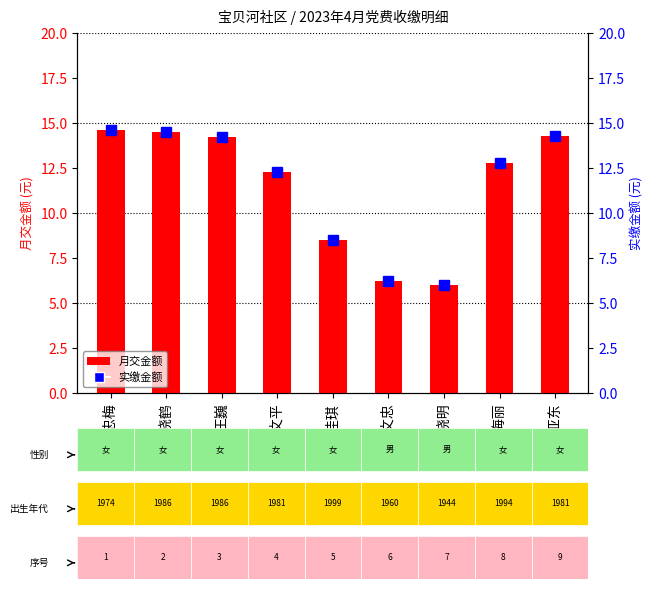

Reading left to right, what are all the values shown in this chart?

月交金额: 14.6	14.5	14.2	12.3	8.5	6.2	6.0	12.8	14.3
实缴金额: 14.6	14.5	14.2	12.3	8.5	6.2	6.0	12.8	14.3